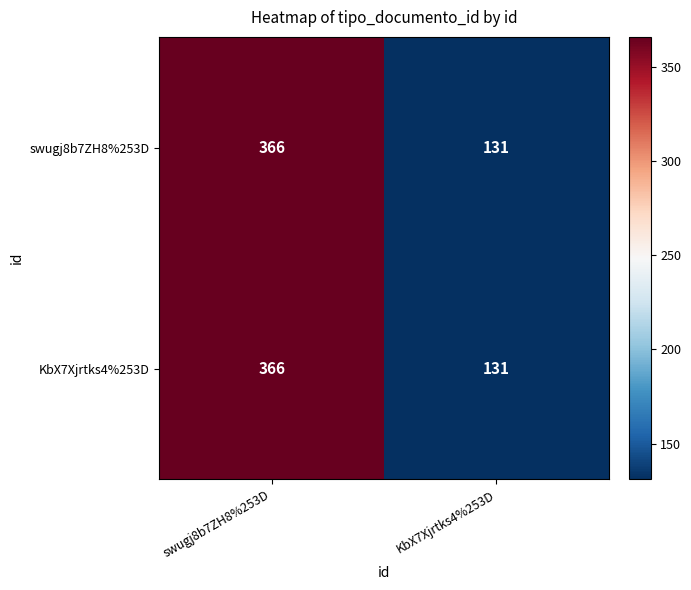

The value of swugj8b7ZH8%253D at KbX7Xjrtks4%253D is 73. True or false?

False